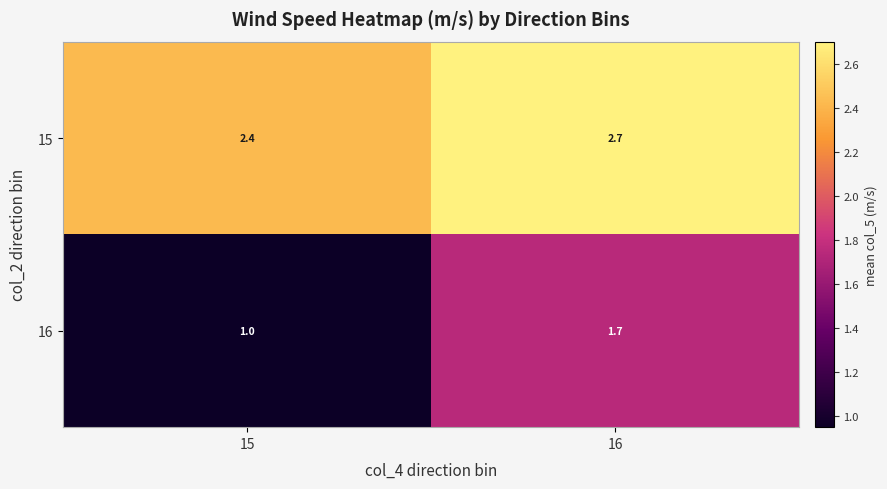

Which category has the highest value across all series?

16